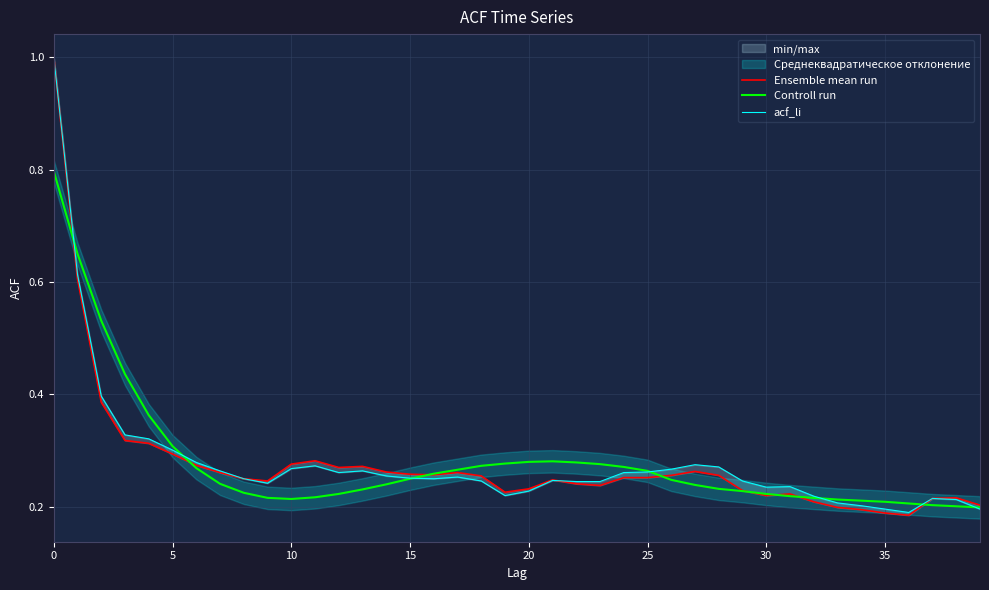

What is the difference between the highest and lowest values at 19?

0.1